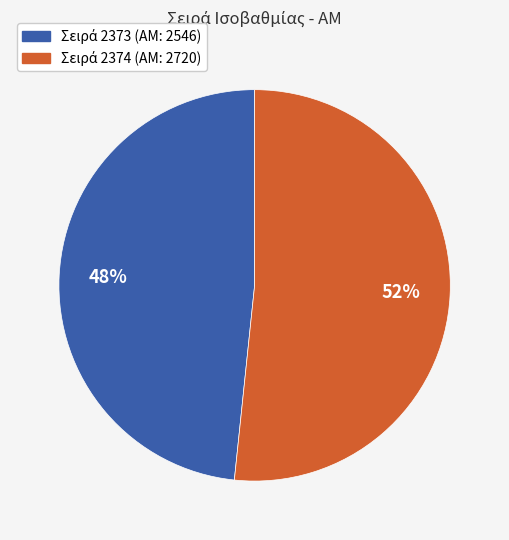

To the nearest percent, what is the average slice percentage?

50%